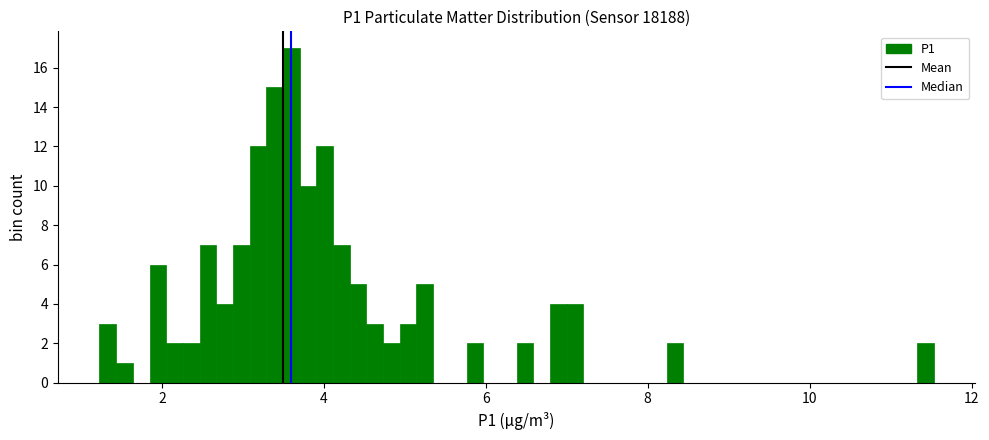

Around what value on the x-axis is the tallest bar? Give the approximate position of its centre, as read against the axis.

3.6